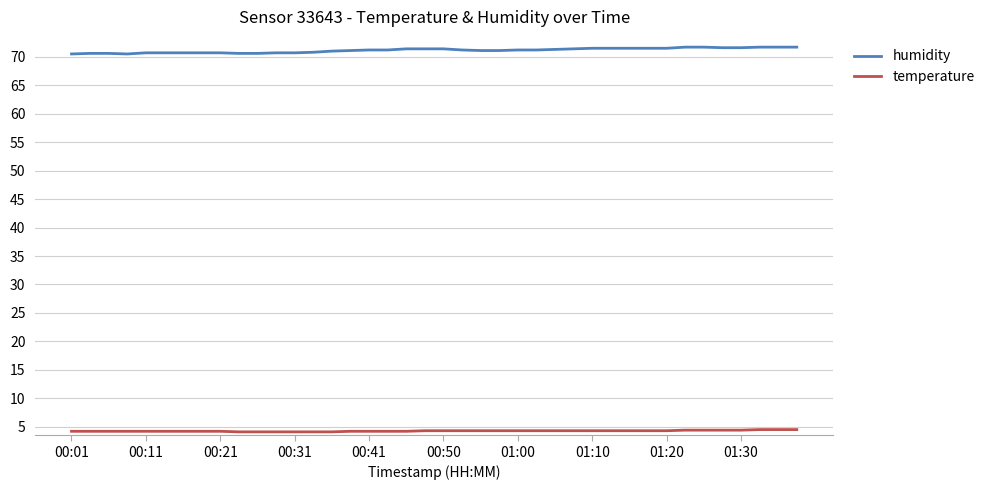

What is the maximum value for humidity?

71.7